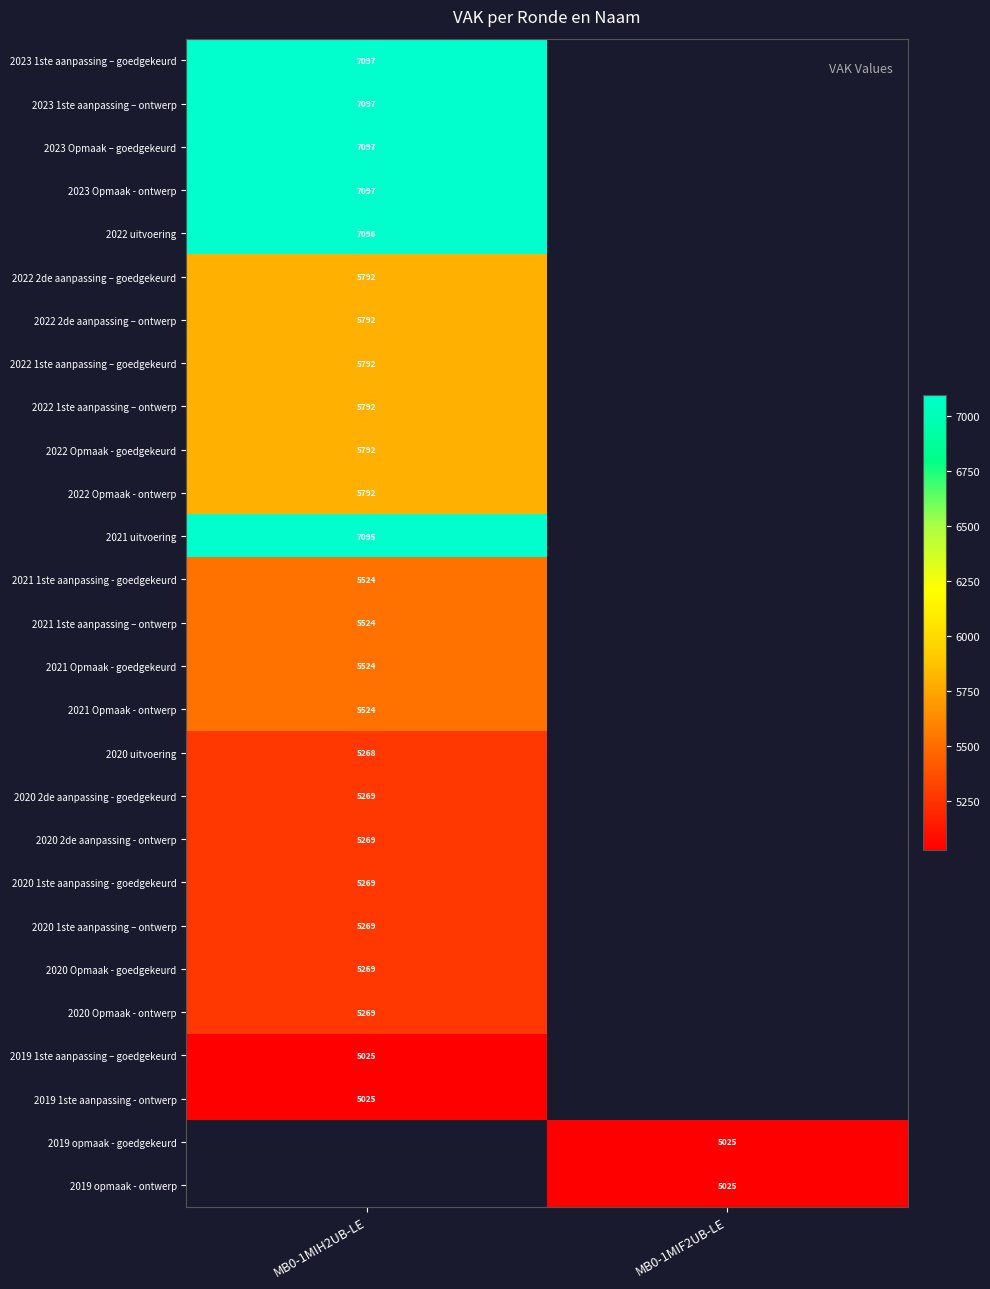

True or false: 2020 Opmaak - ontwerp has a value of 5269 at MB0-1MIH2UB-LE.

True